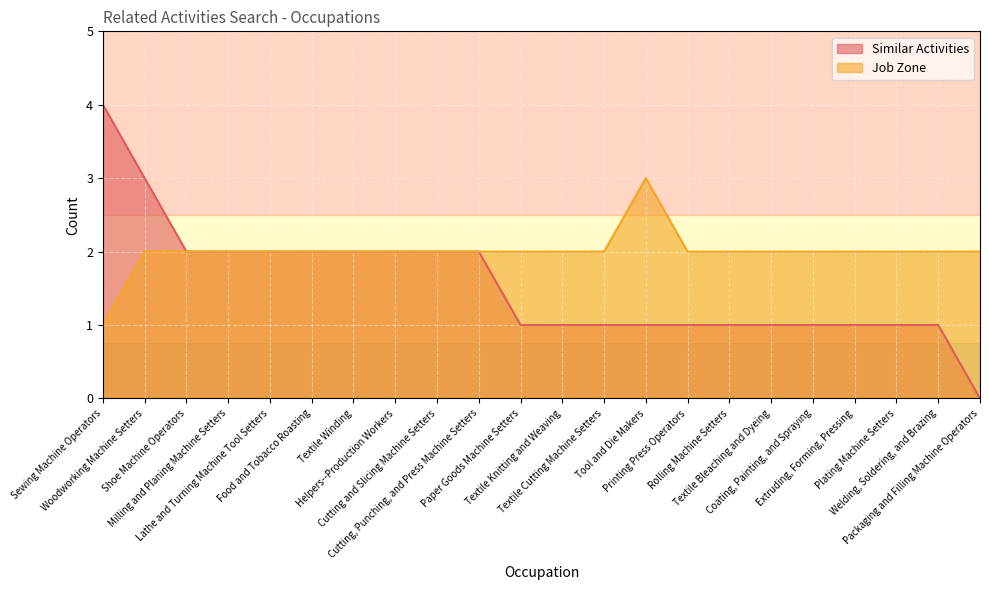

What is the label of the 18th point from the left?

Coating, Painting, and Spraying